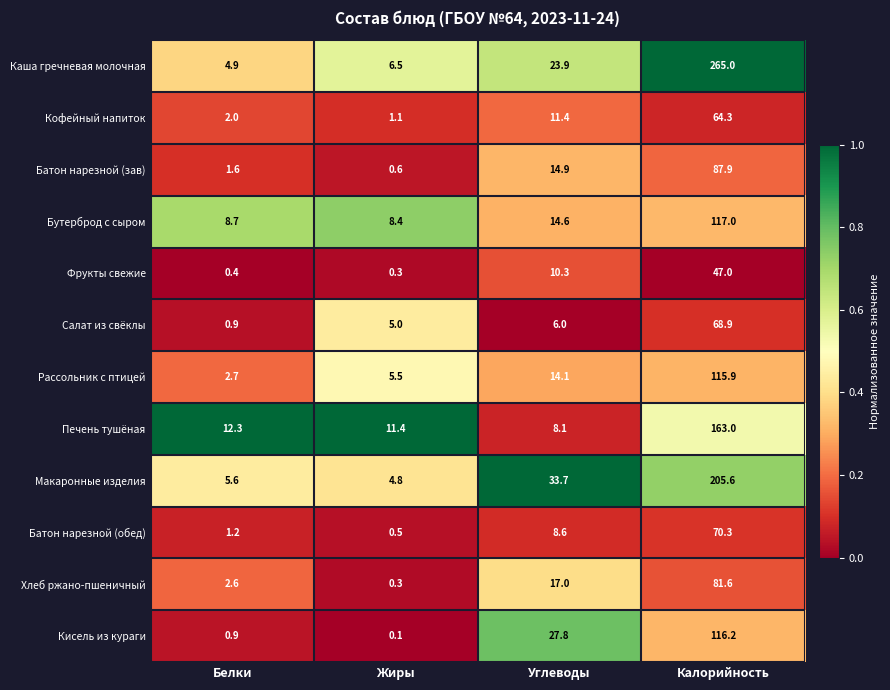

What is the difference between the Батон нарезной (обед) values at Калорийность and Жиры?

69.8